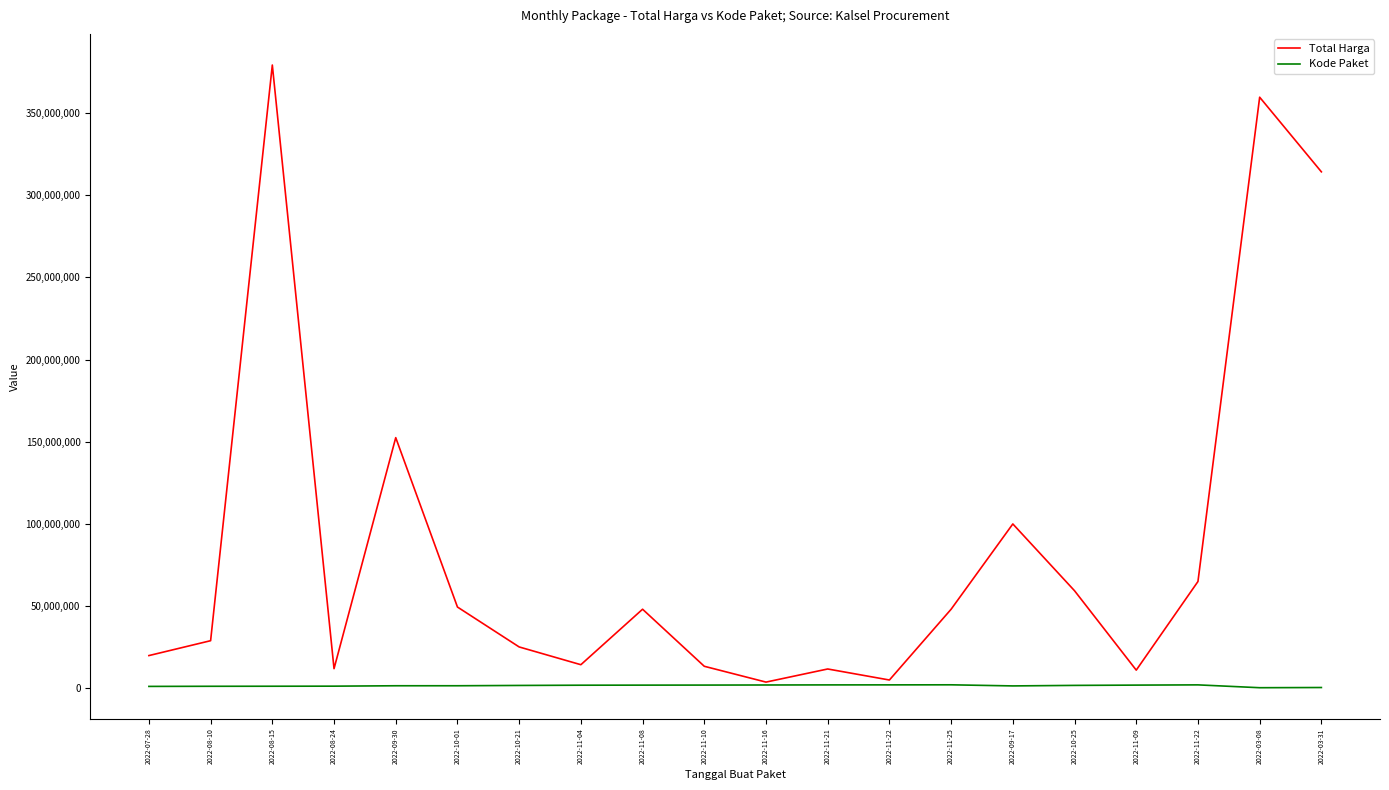

At how many categories does at least one series exceed 282519116?

3